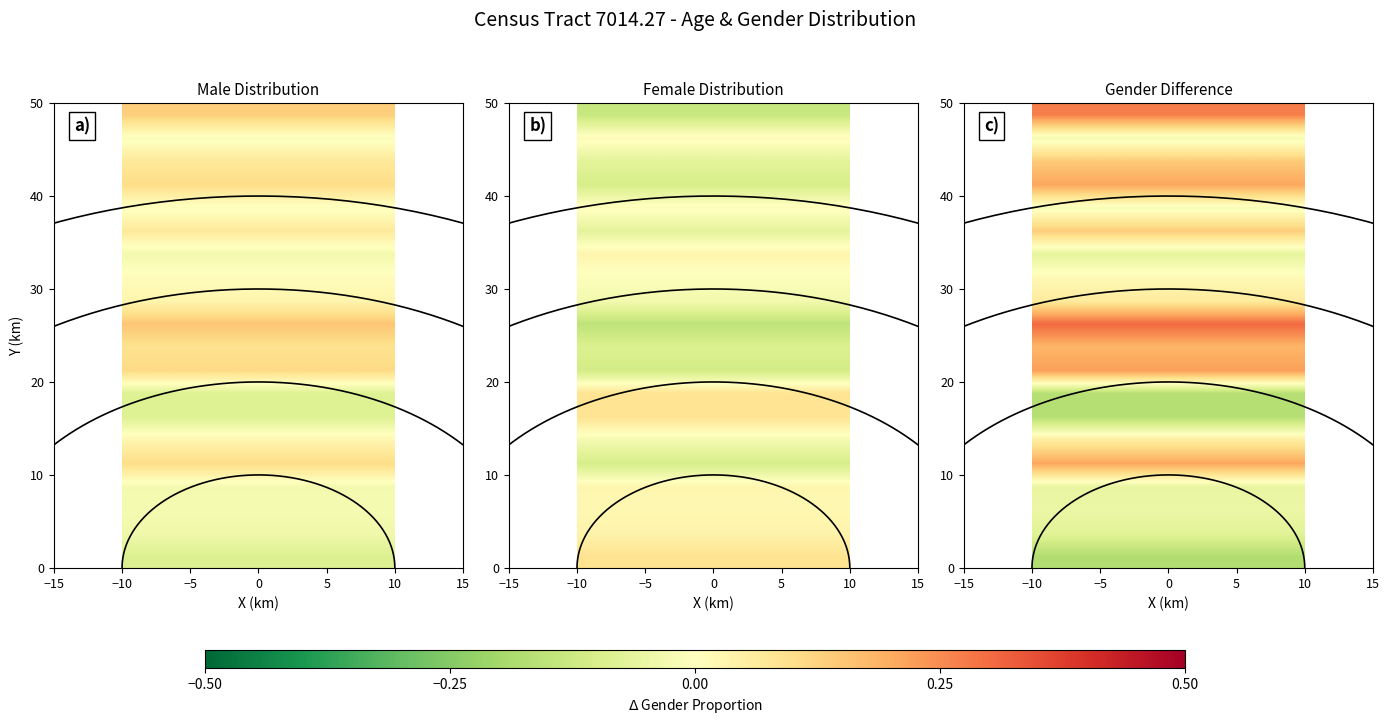

What is the spread (max minus min) of values at 0?

0.5